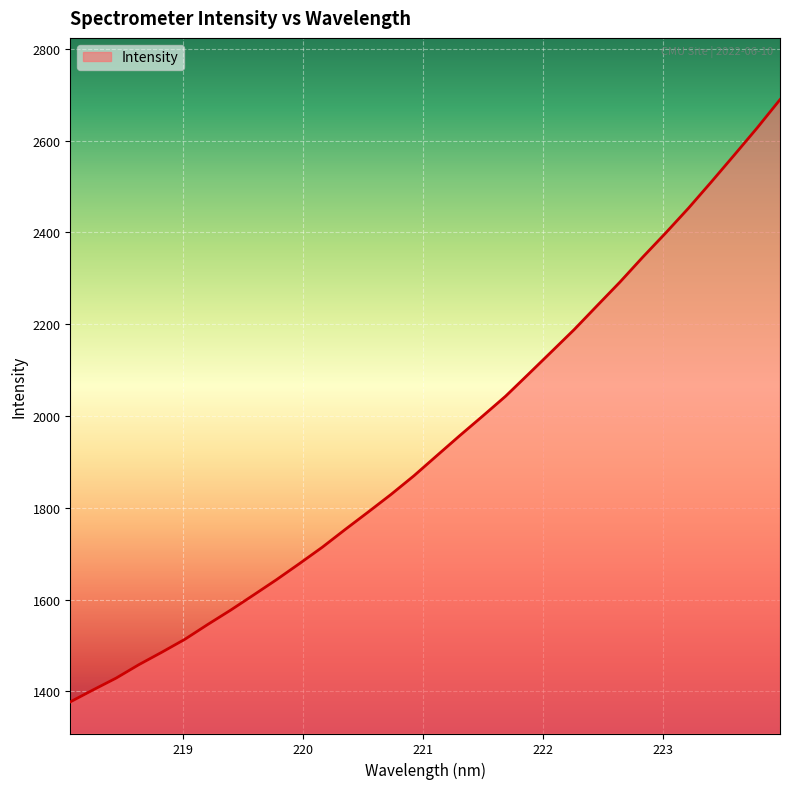

What is the sum of all values?

62137.6